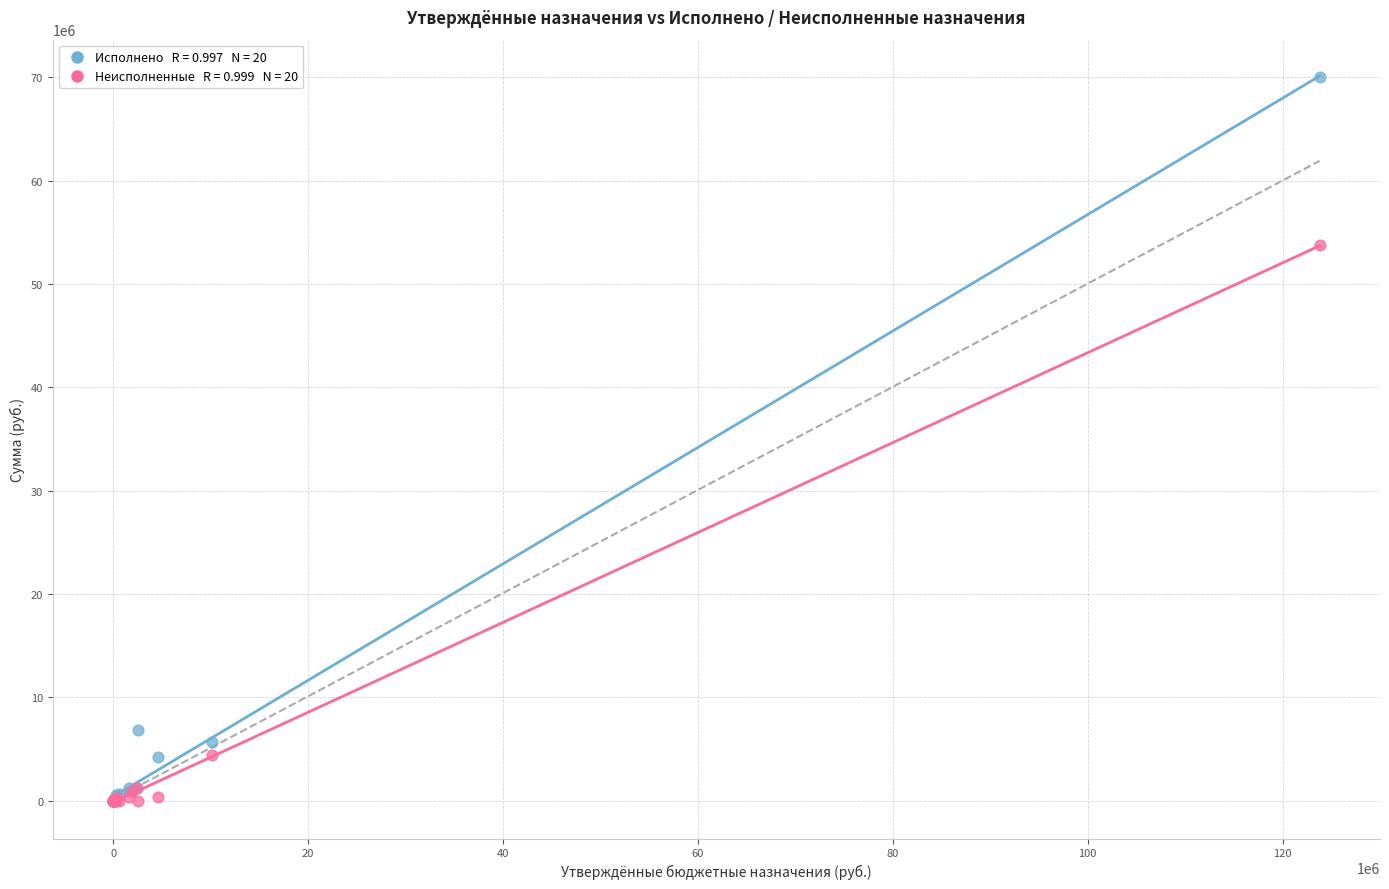

Across all series, what Y value is closest to 35023151?

53761496.6